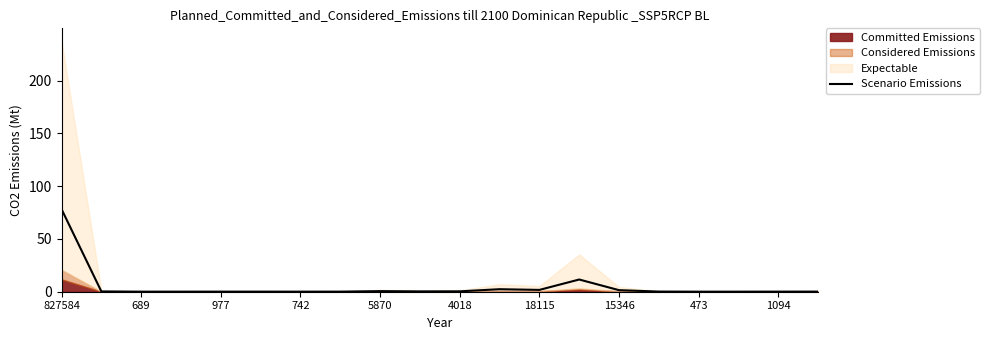

How many points are higher than both their immediate neighbors (excluding endpoints)?

4